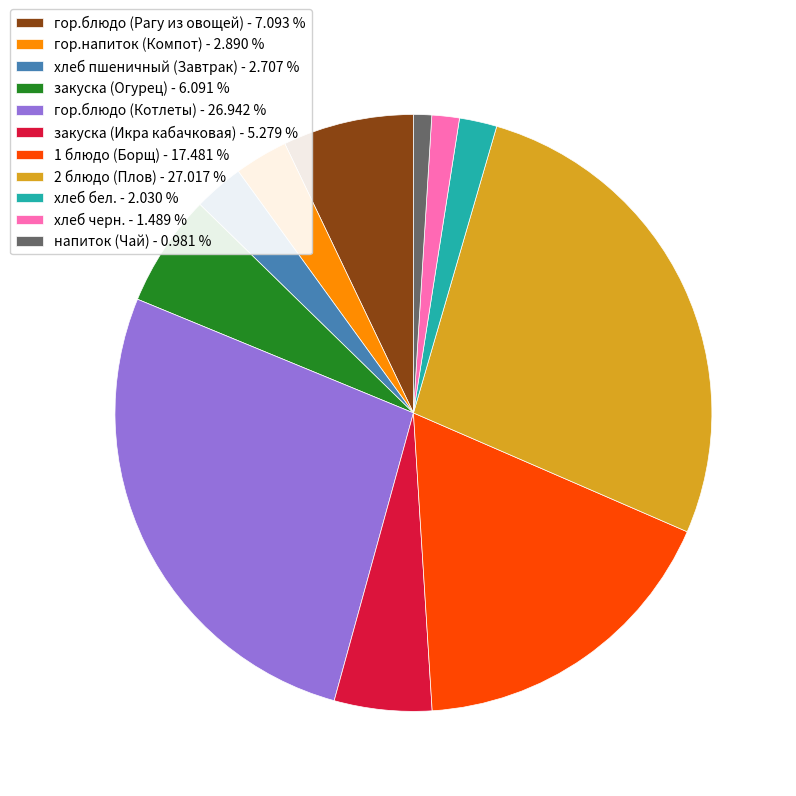

Is there any slice that represents more than half of the pie?

No